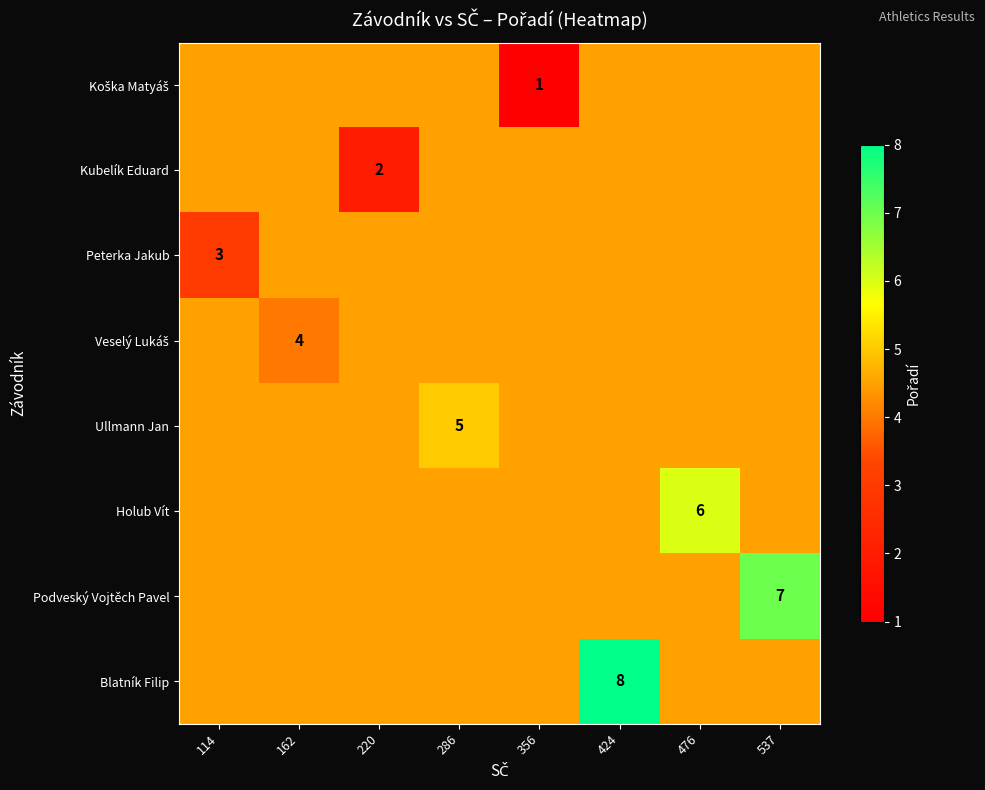

The Kubelík Eduard series shows 2.0 at 220. True or false?

True